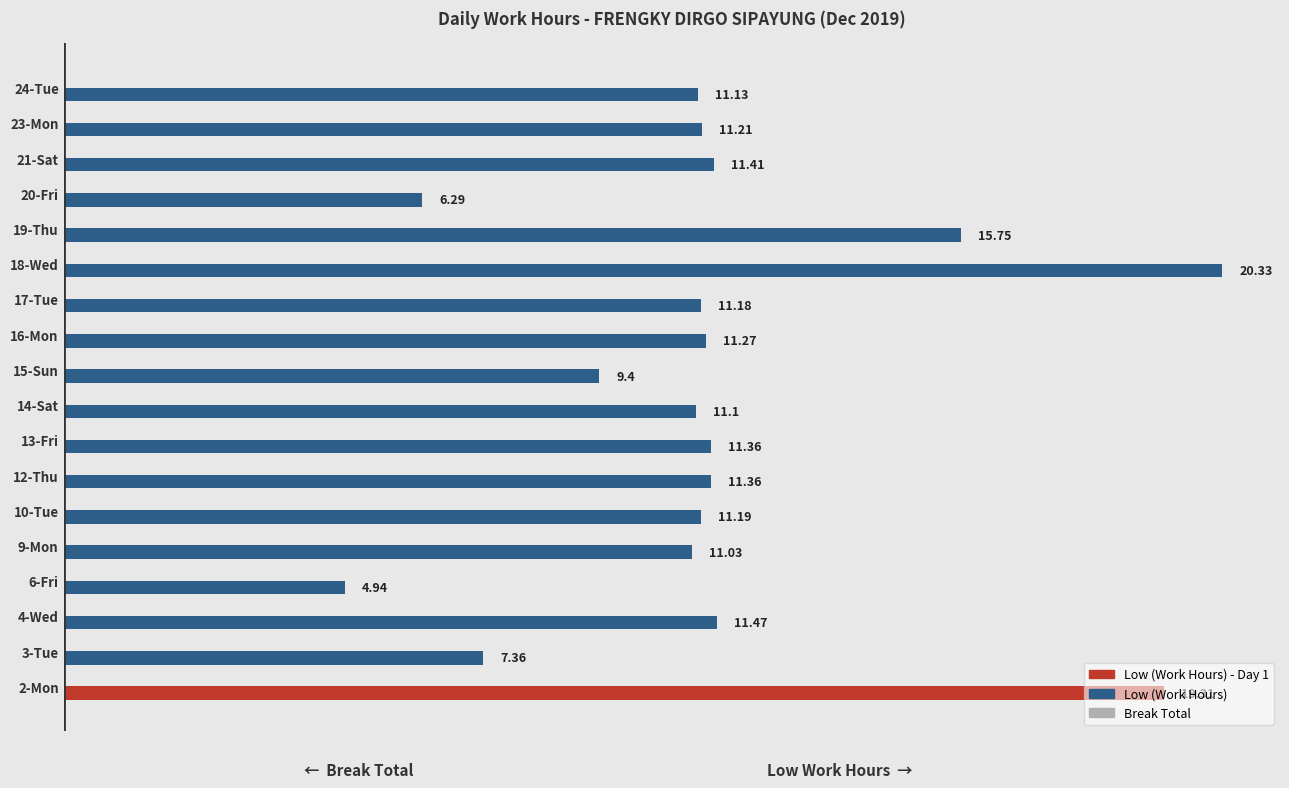

Between 20-Fri and 9-Mon, which is larger?

9-Mon